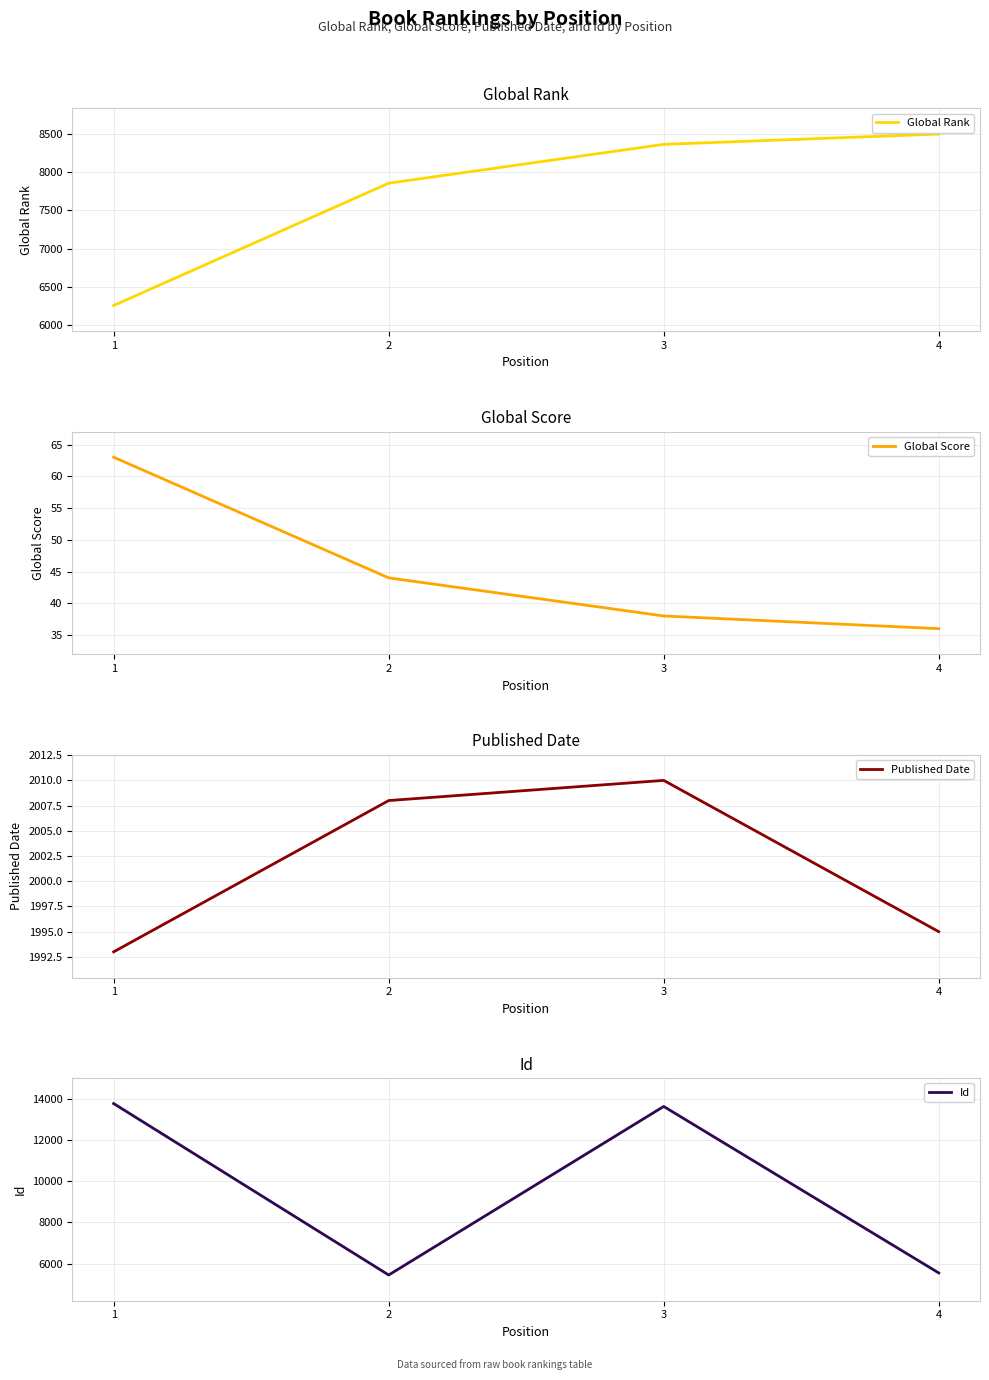

Which series has the largest total across all categories?

Id